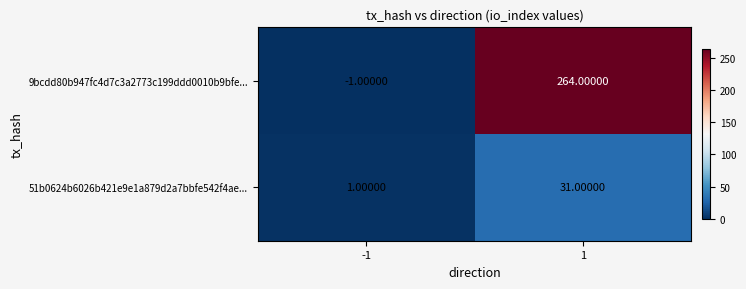

At -1, list the series in order from largest to smallest.

51b0624b6026b421e9e1a879d2a7bbfe542f4ae..., 9bcdd80b947fc4d7c3a2773c199ddd0010b9bfe...